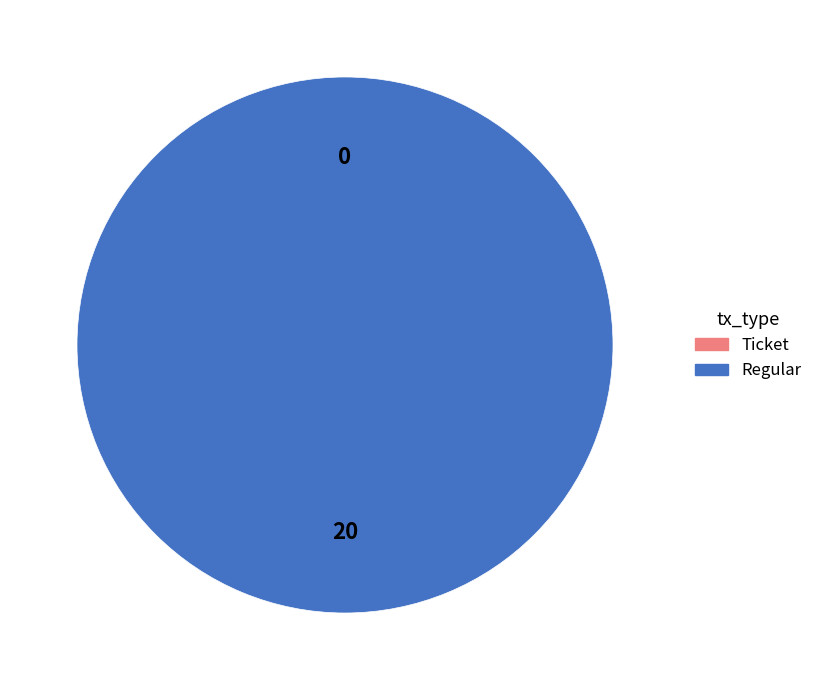

Is Ticket the majority of the pie?

No